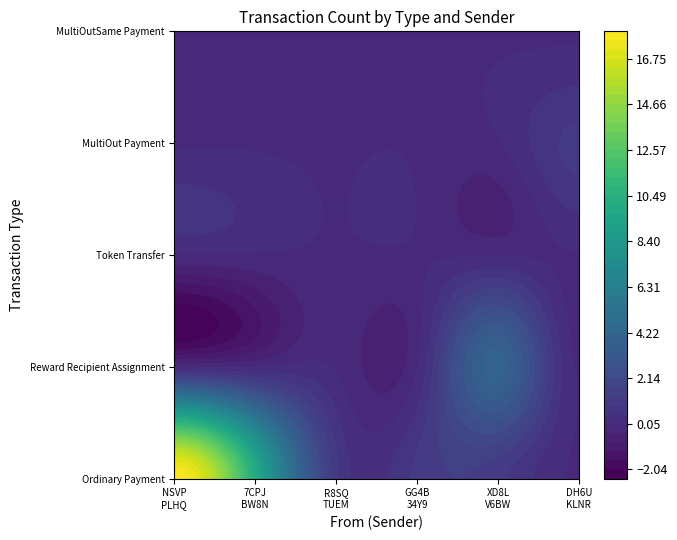

What is the sum of the Ordinary Payment values at S-7CPJ-BW8N-U4XF-CWW3U and S-R8SQ-TUEM-DTHQ-7ATA3?

11